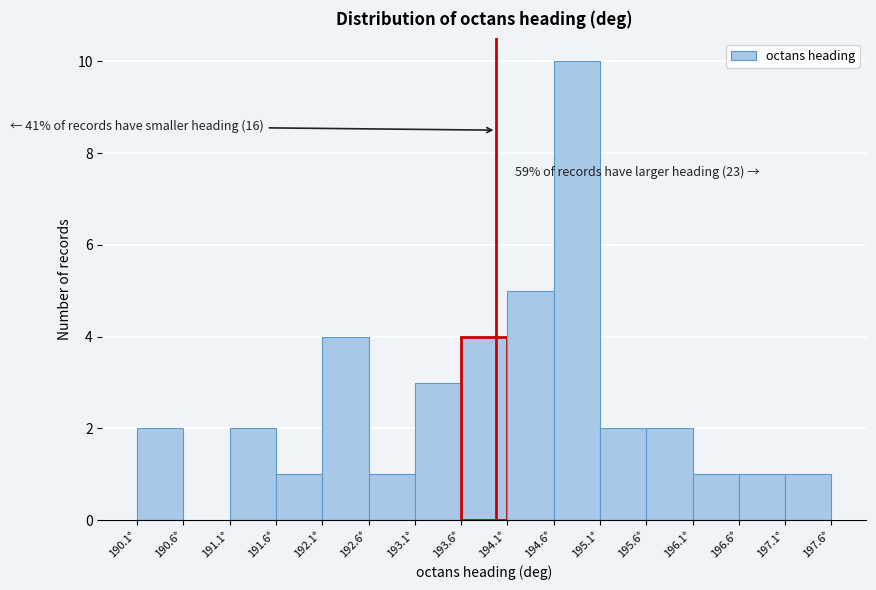

Over which range of the x-axis is the bar tallest?

194.60 to 195.10